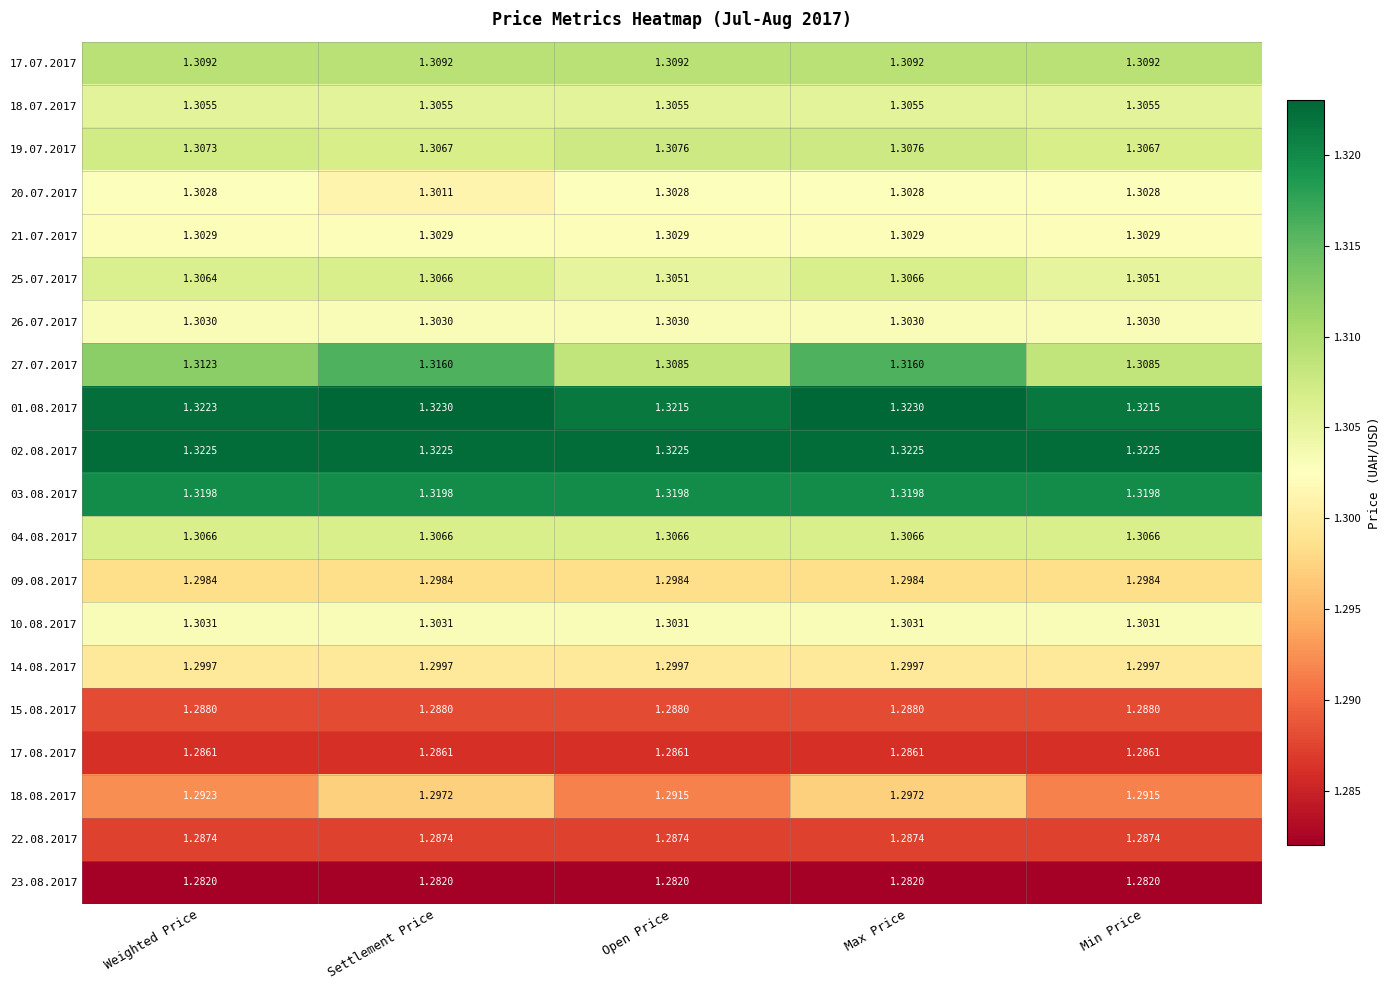

Which series has the largest range (max minus min)?

27.07.2017